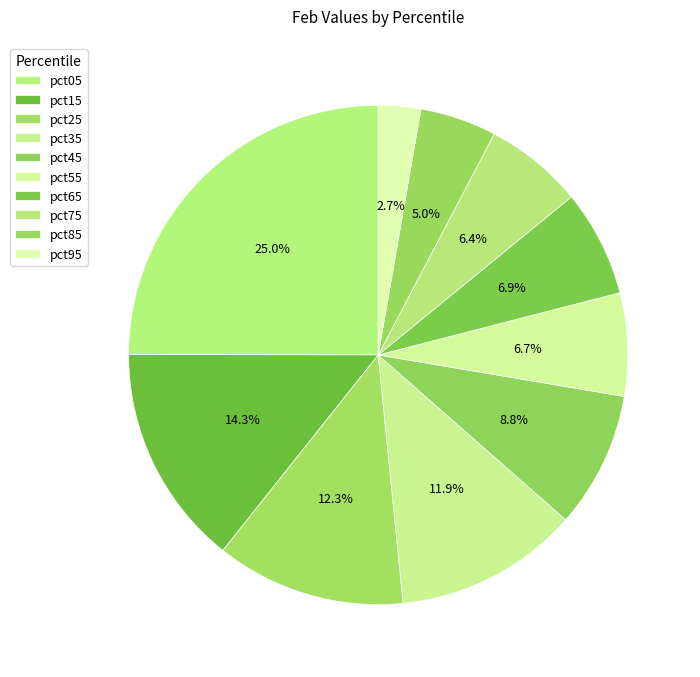

How many slices are in this pie chart?

10